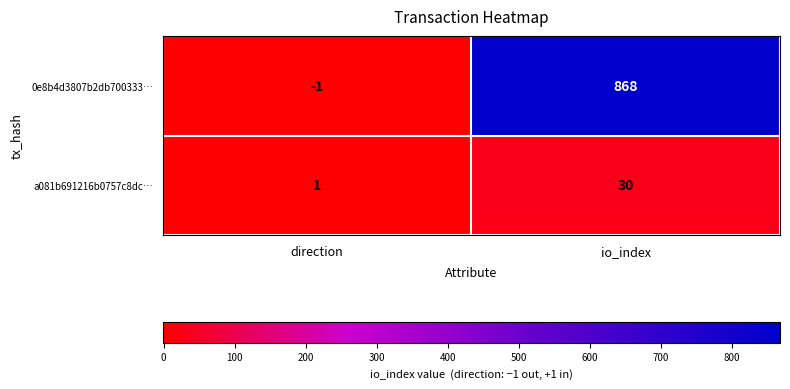

At which category does the chart reach its peak across all series?

io_index